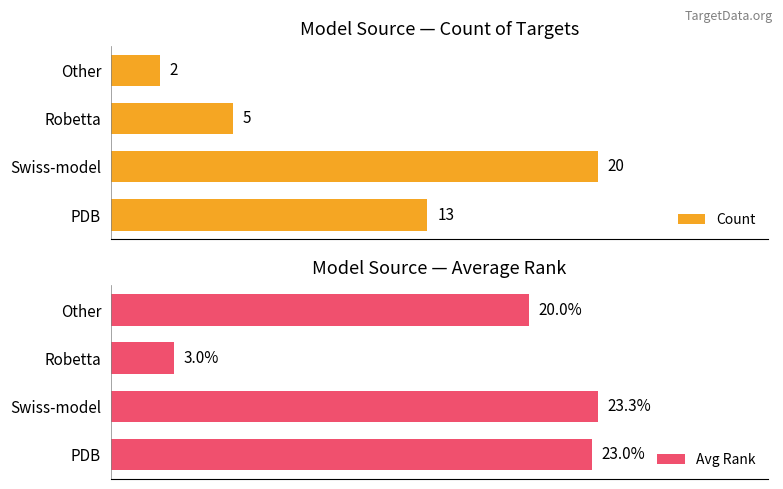

Count the Count values in the range 5 to 20.

3